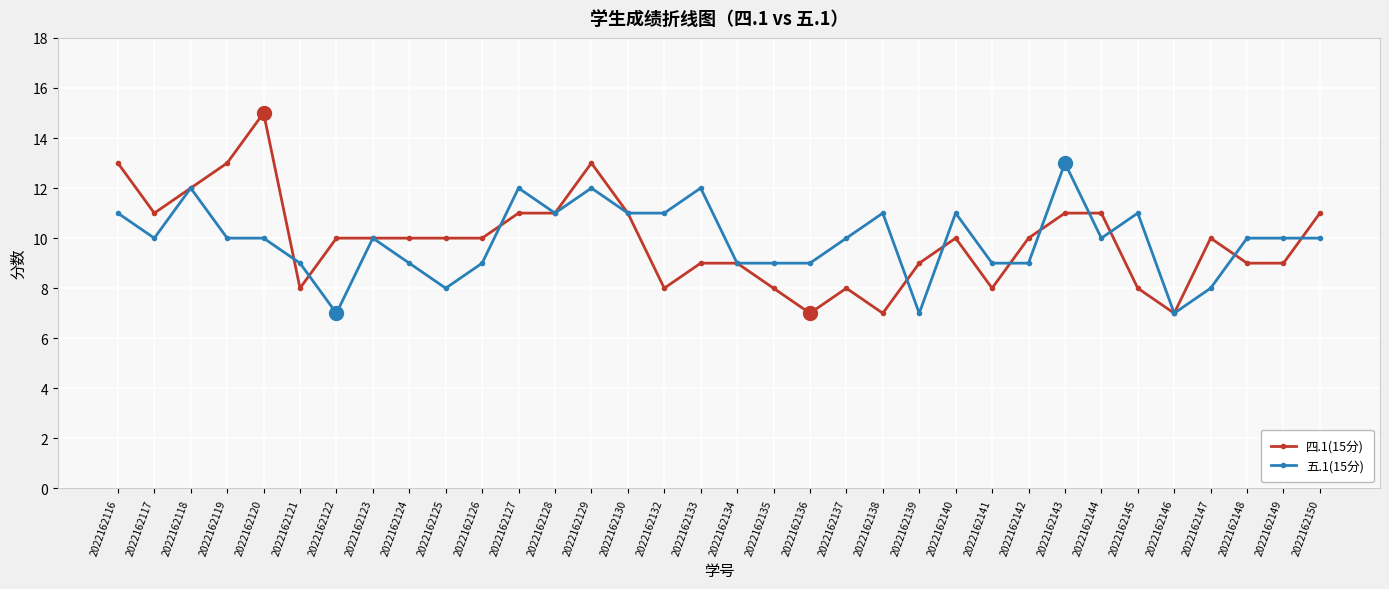

Which series has the largest range (max minus min)?

四.1(15分)